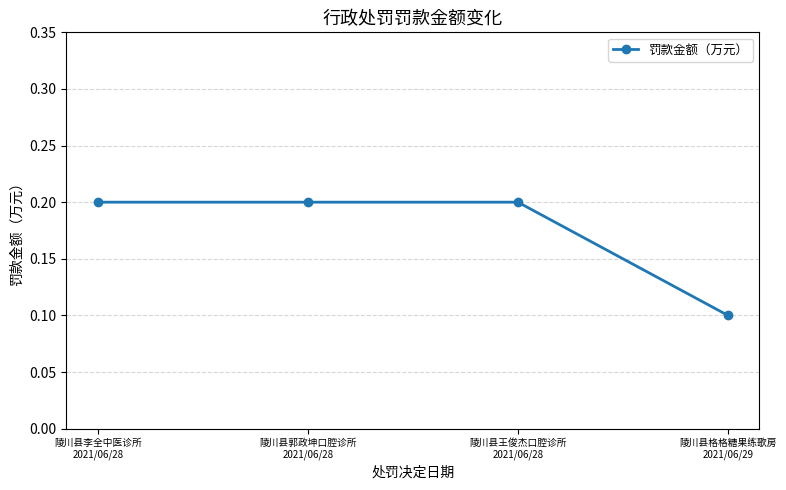

Reading left to right, what are all the values shown in this chart?

陵川县李全中医诊所
2021/06/28=0.2	陵川县郭政坤口腔诊所
2021/06/28=0.2	陵川县王俊杰口腔诊所
2021/06/28=0.2	陵川县格格糖果练歌房
2021/06/29=0.1